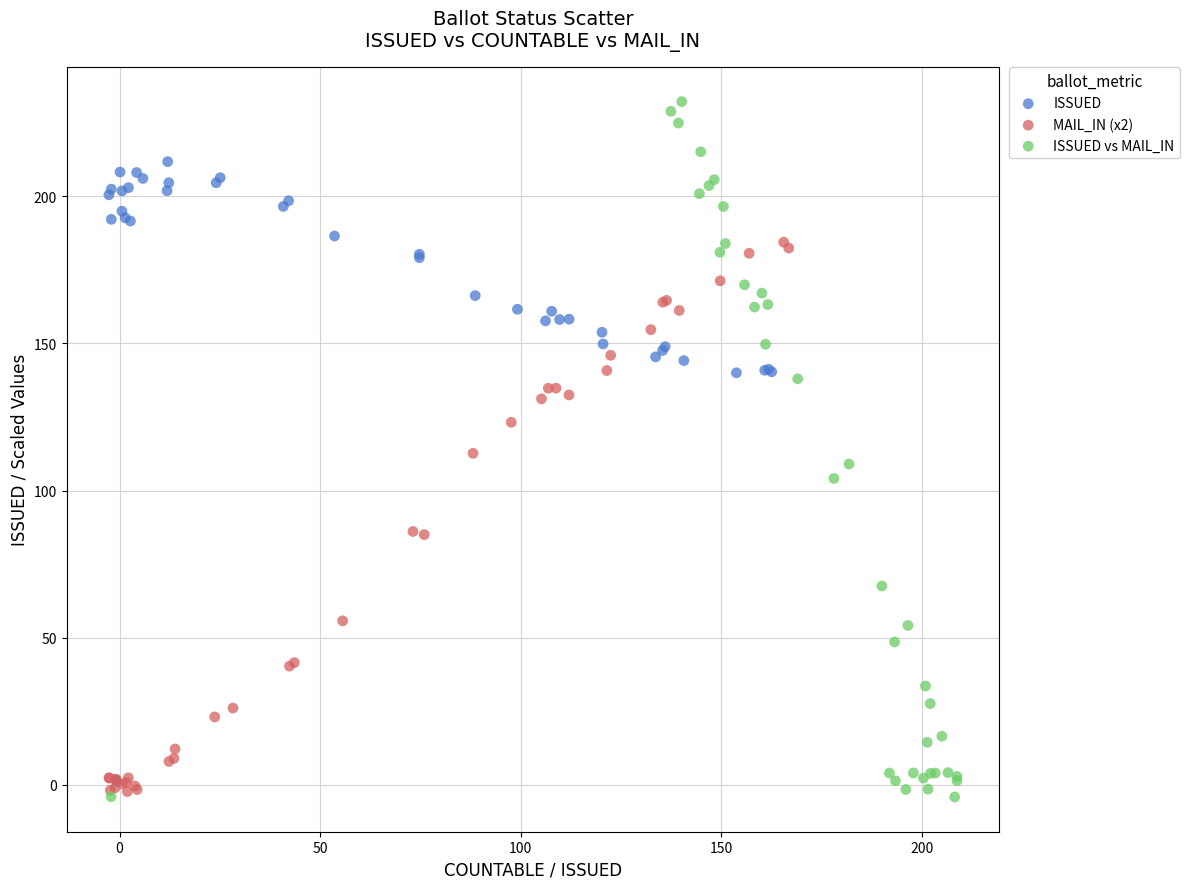

Which series has the widest spread of Y values?

ISSUED vs MAIL_IN